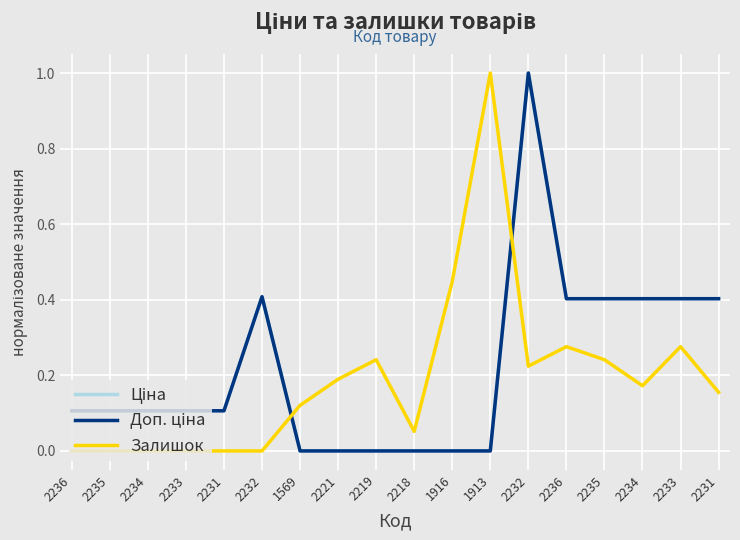

What is the value of the Ціна point at the 5th from the left?

0.1